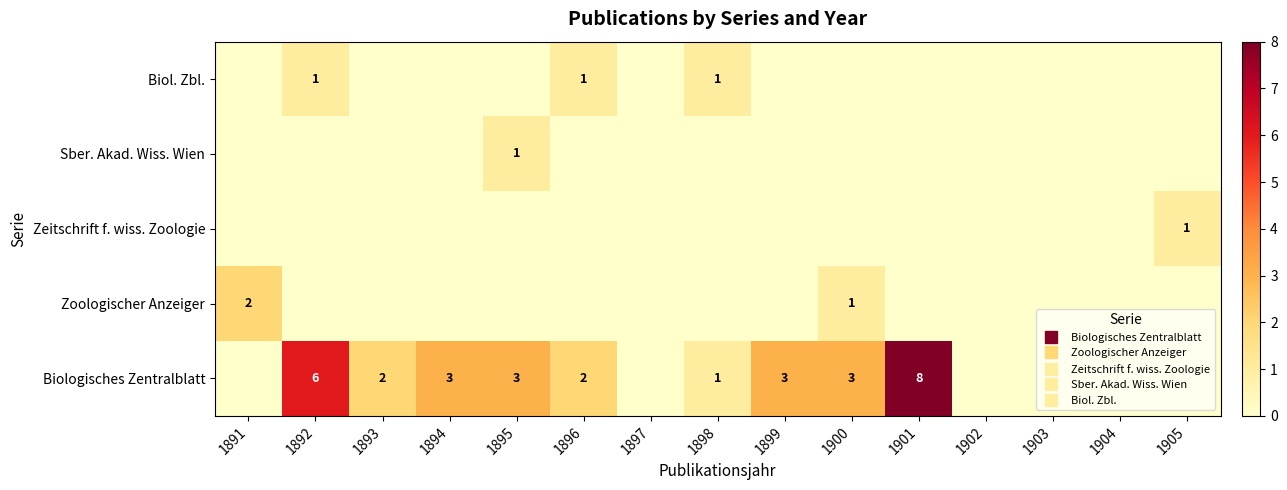

At how many categories does at least one series exceed 4?

2